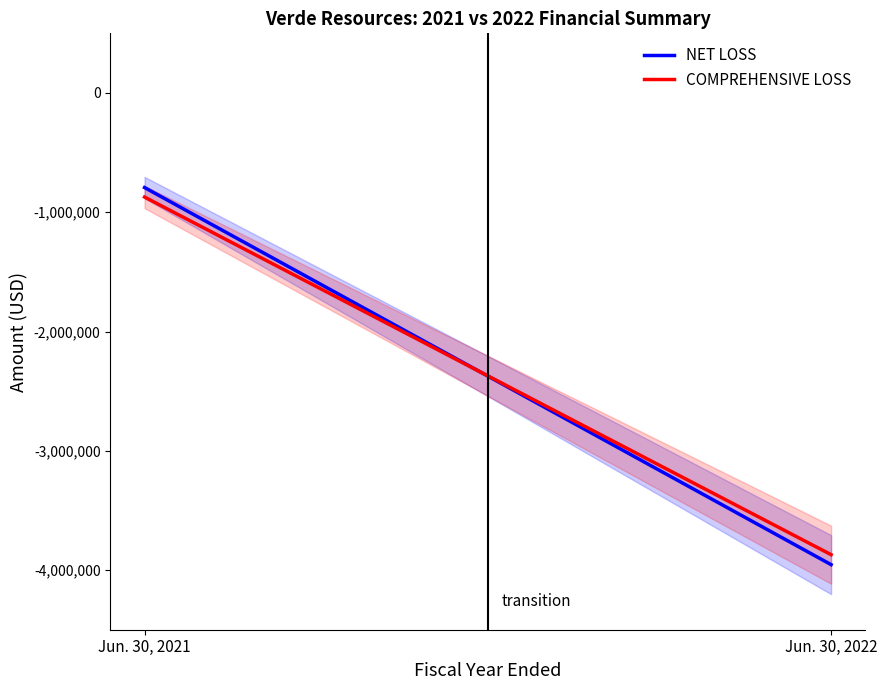

What is the total value across all series at Jun. 30, 2021?

-1665591